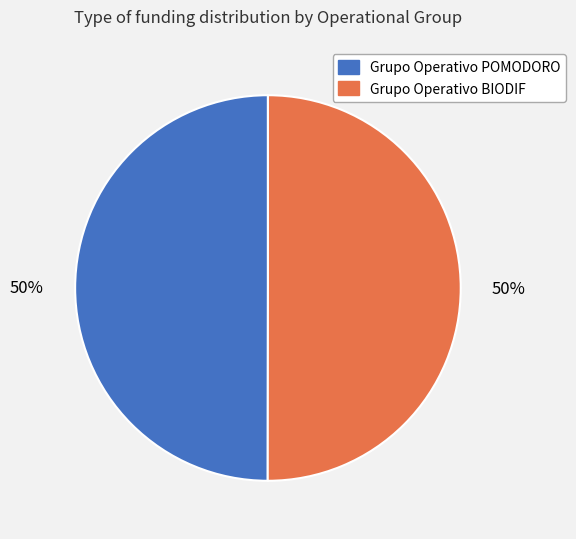

To the nearest percent, what percentage of the pie is Grupo Operativo BIODIF?

50%